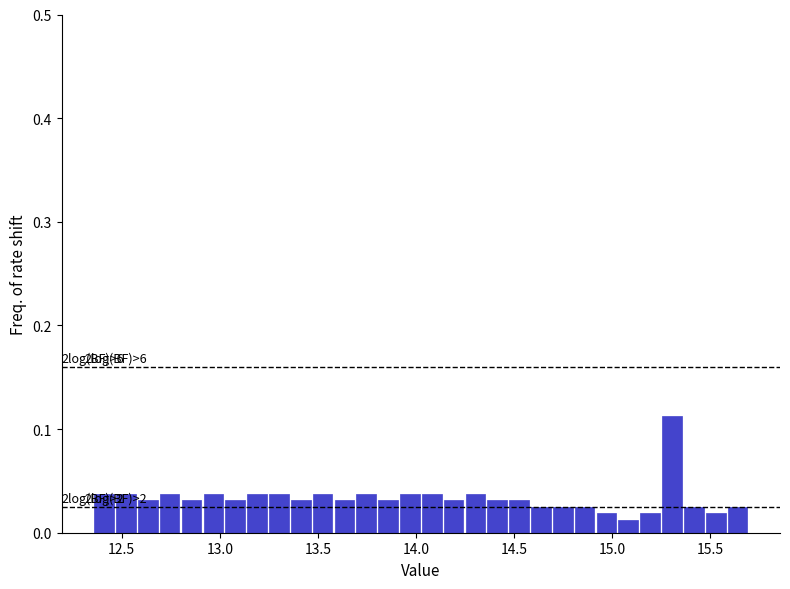

Around what value on the x-axis is the tallest bar? Give the approximate position of its centre, as read against the axis.

15.30